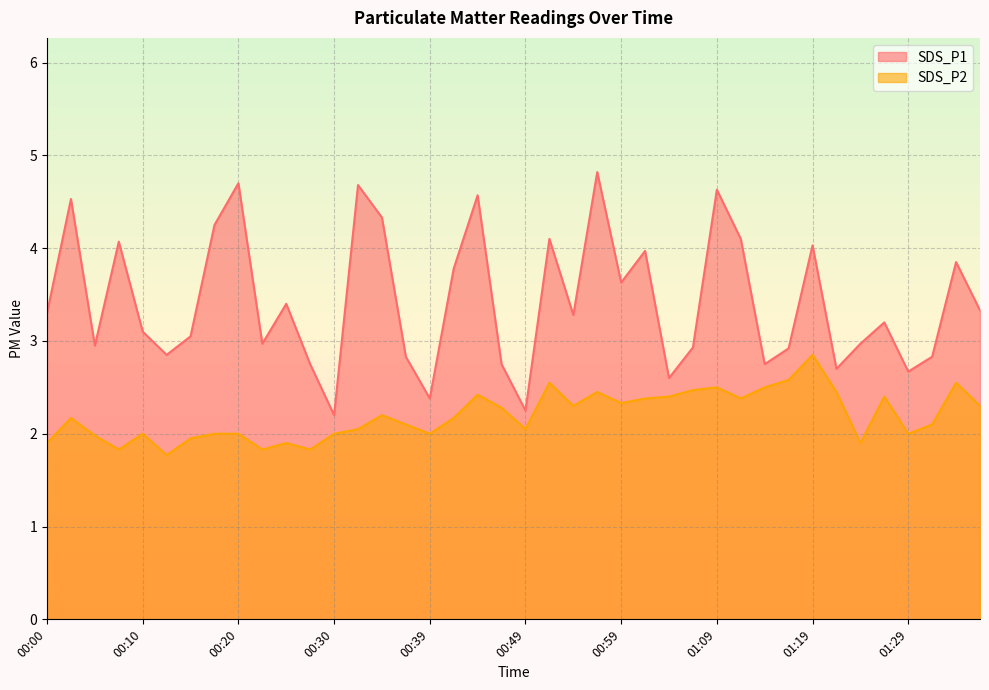

What is the difference between the SDS_P2 values at 00:52 and 00:10?

0.5